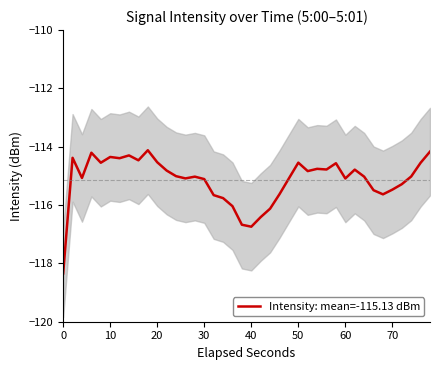

What is the highest value of the Intensity: mean=-115.13 dBm series?

-114.1